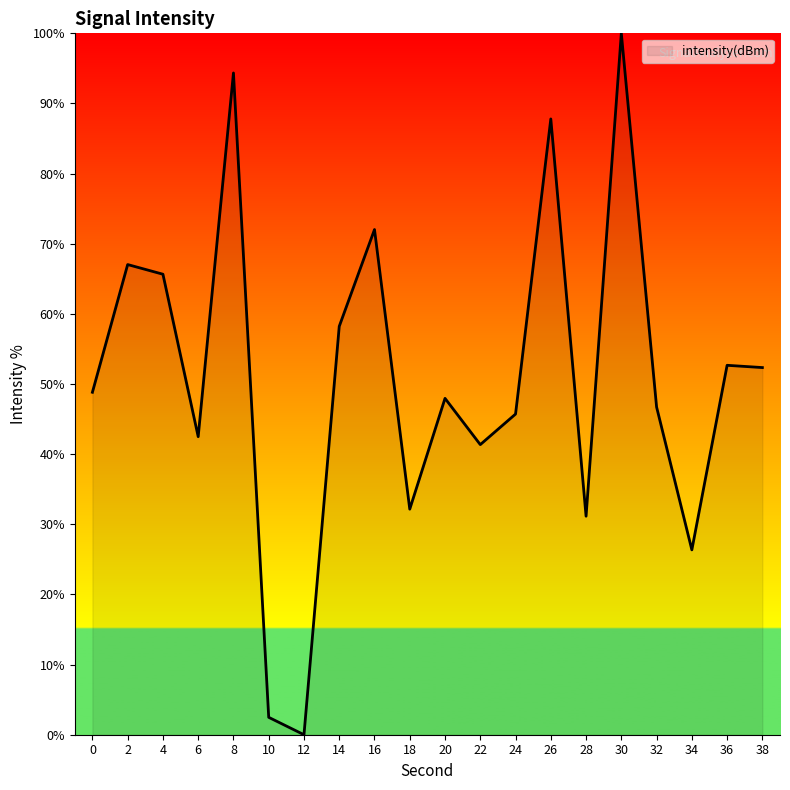

What is the approximate value at 20?

48.0